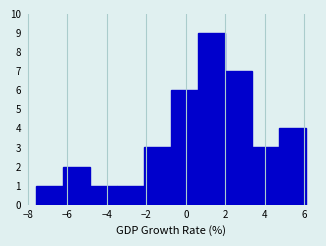

Reading left to right, transcribe this chart: for each bar, give the range it covers on the x-axis and its height. Neither the bar edges nor the heights are printed on the chart, so give them approximately, as read against the axes.

-7.6 to -6.2: 1
-6.2 to -4.8: 2
-4.8 to -3.4: 1
-3.4 to -2.2: 1
-2.2 to -0.8: 3
-0.8 to 0.6: 6
0.6 to 2.0: 9
2.0 to 3.4: 7
3.4 to 4.8: 3
4.8 to 6.2: 4